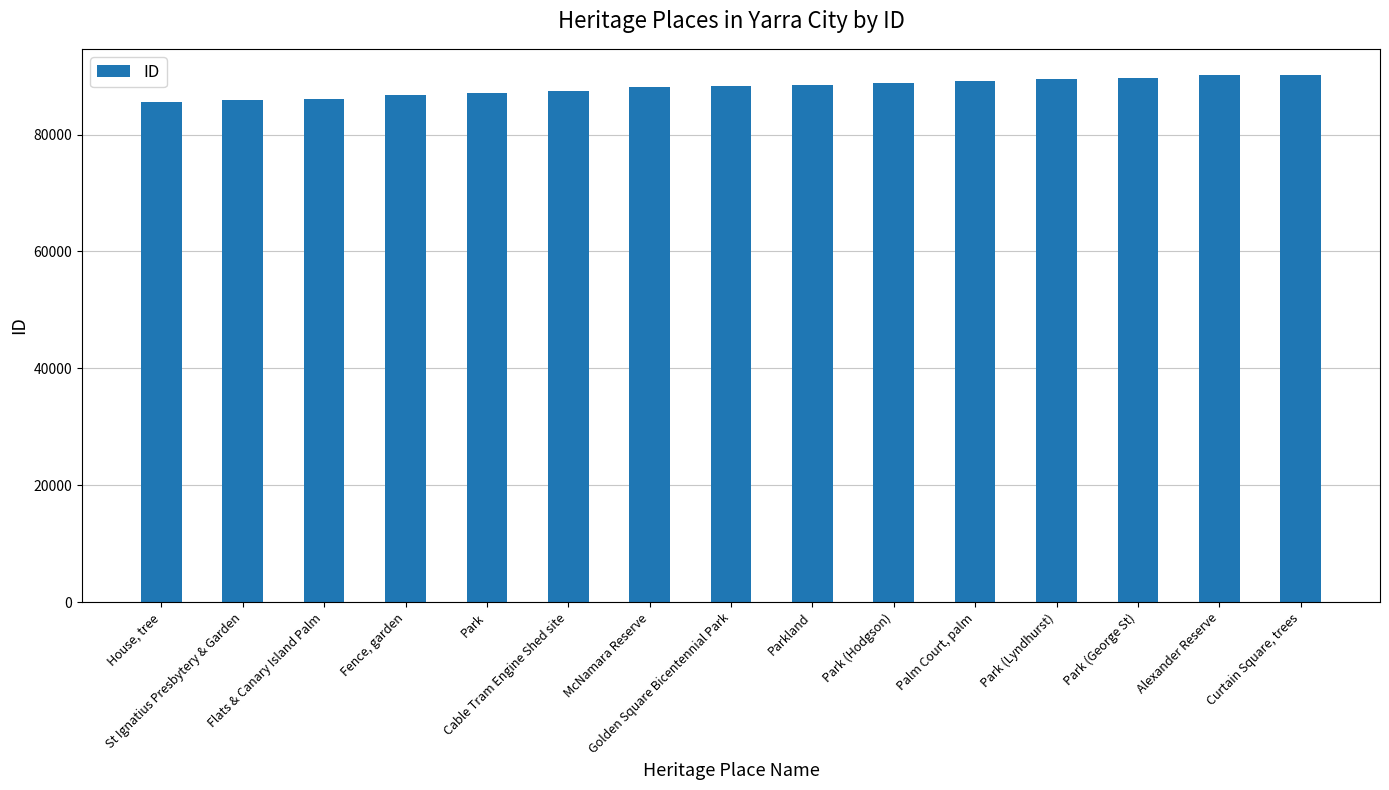

List the labels in order of value, largest first.

Curtain Square, trees, Alexander Reserve, Park (George St), Park (Lyndhurst), Palm Court, palm, Park (Hodgson), Parkland, Golden Square Bicentennial Park, McNamara Reserve, Cable Tram Engine Shed site, Park, Fence, garden, Flats & Canary Island Palm, St Ignatius Presbytery & Garden, House, tree